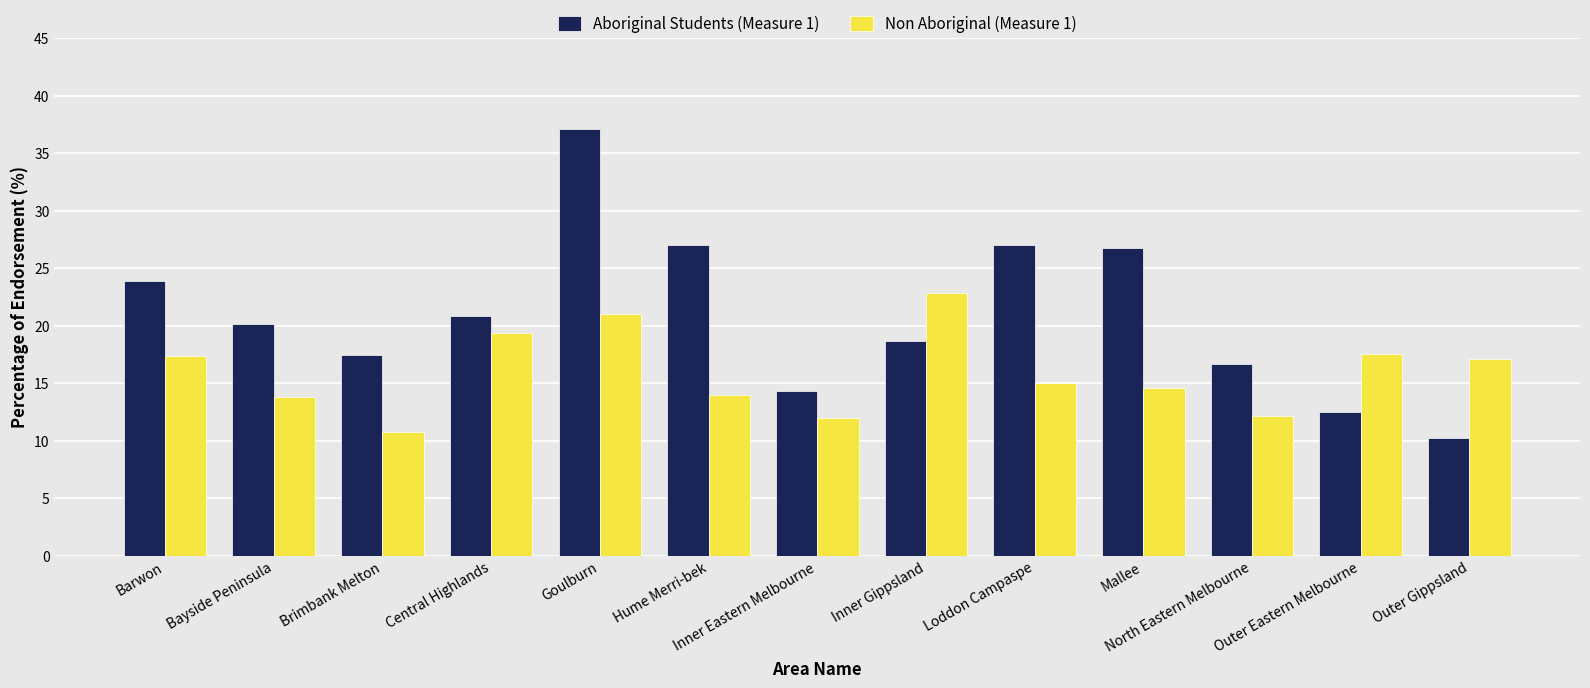

True or false: Non Aboriginal (Measure 1) has a value of 17.5 at Outer Eastern Melbourne.

True